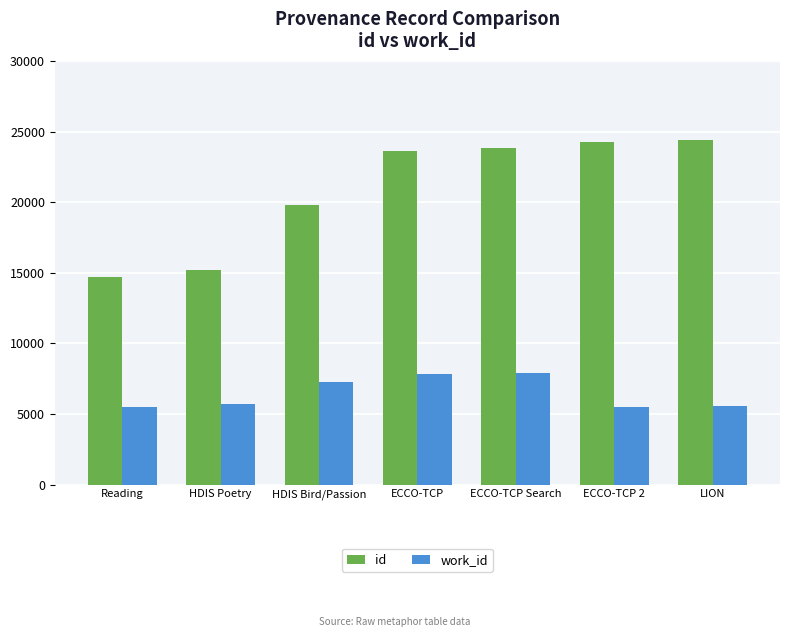

What position from the left is ECCO-TCP Search?

5